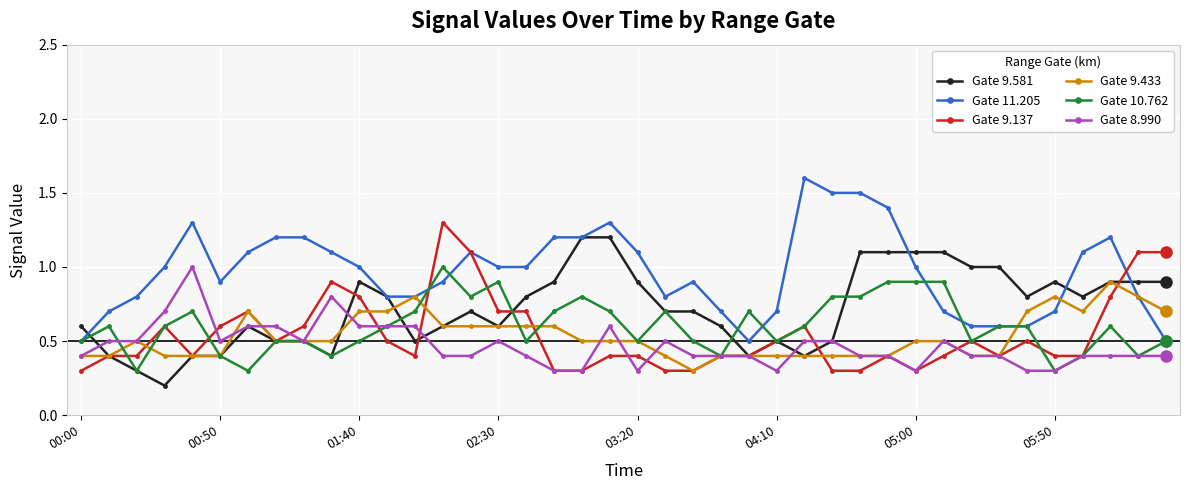

What is the minimum value shown in the chart?

0.2